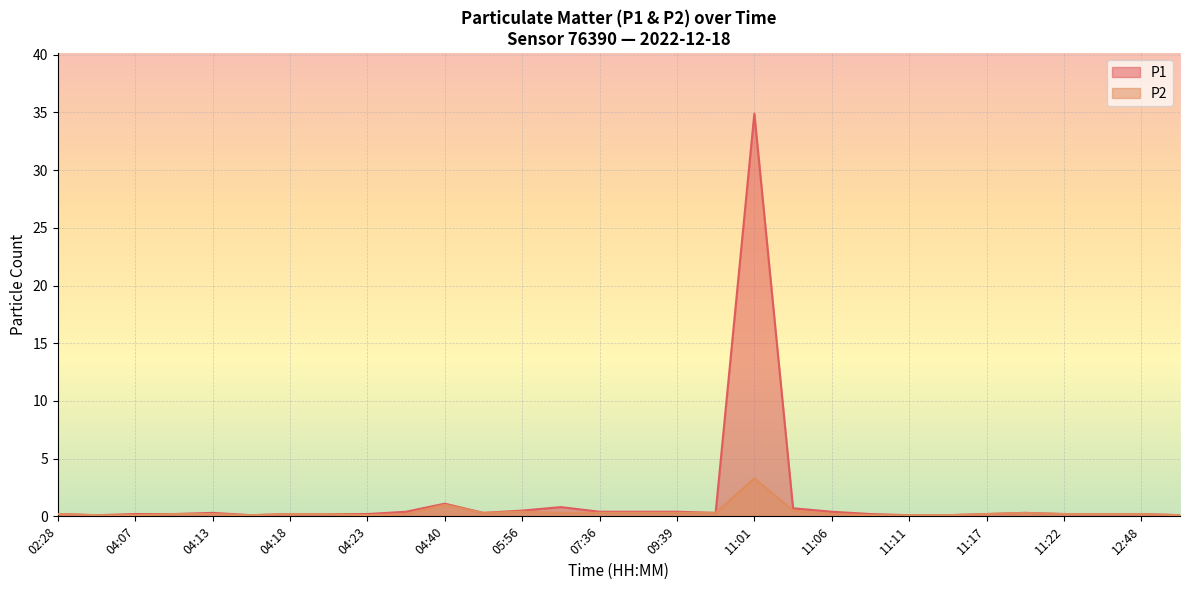

List the series in order of their overall mean, highest first.

P1, P2